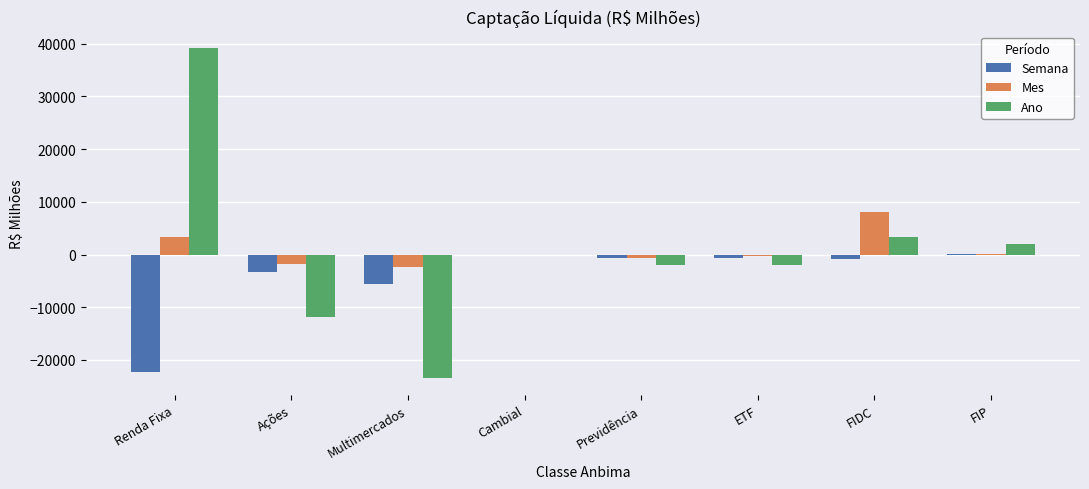

At which label does Ano reach its peak?

Renda Fixa